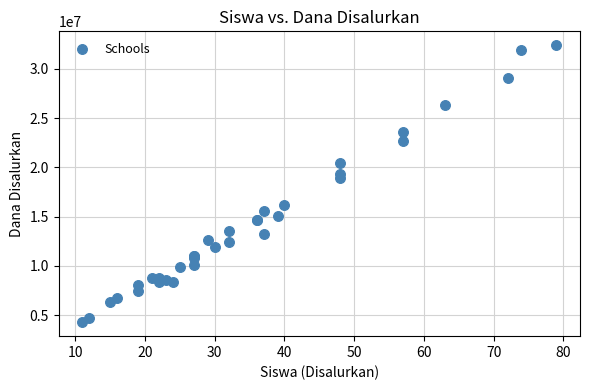

What Y value in the scatter plot is closest to 18337500?

18900000